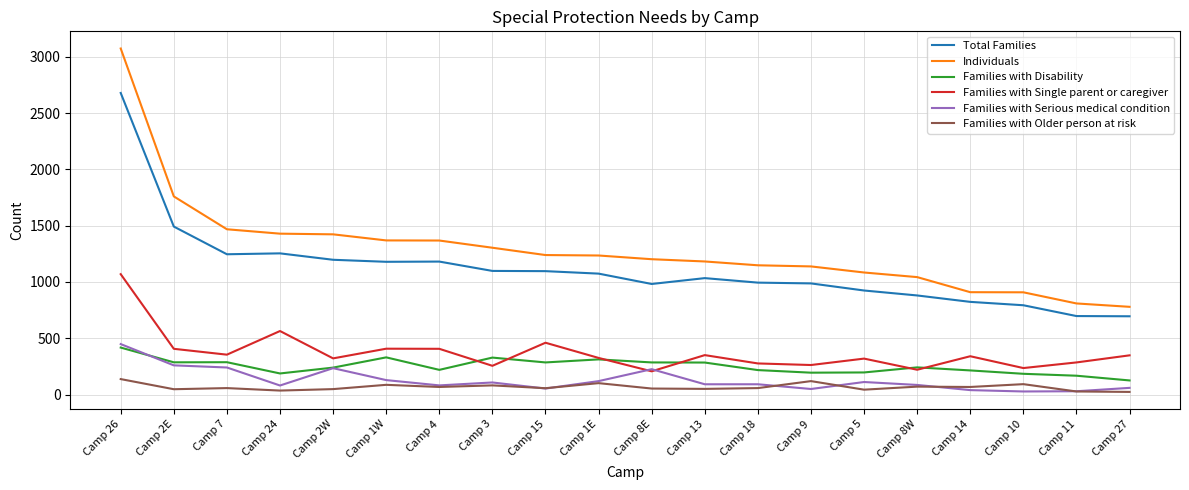

Where do Families with Single parent or caregiver and Families with Serious medical condition first cross each other?

Camp 1E and Camp 8E